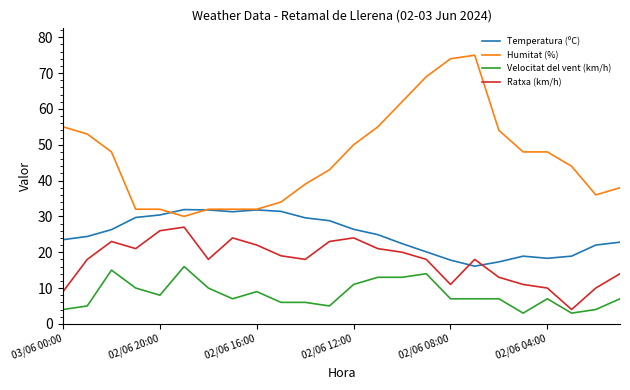

Rank the series by their average value, from lowest to highest.

Velocitat del vent (km/h), Ratxa (km/h), Temperatura (ºC), Humitat (%)